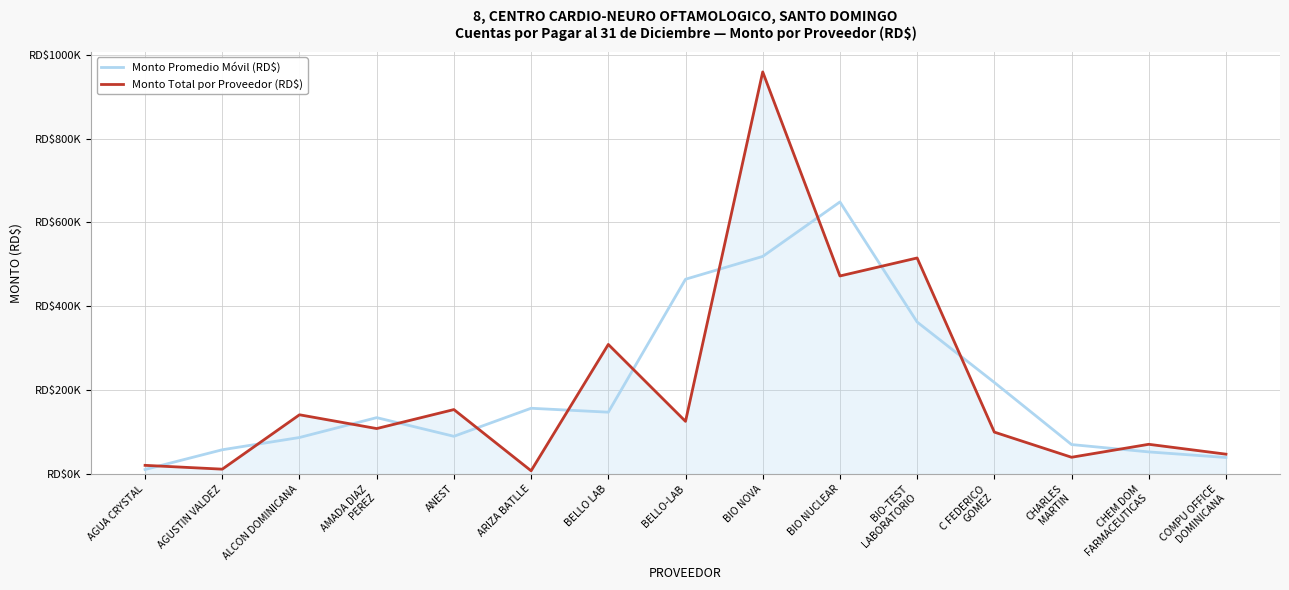

Where is the first local minimum for Monto Total por Proveedor (RD$)?

AGUSTIN VALDEZ